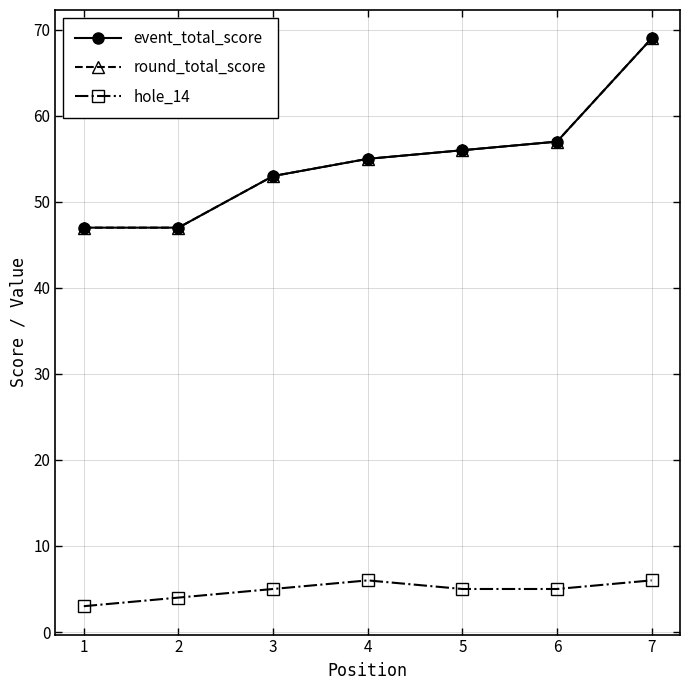

Is this an area chart (filled region under the line)?

No